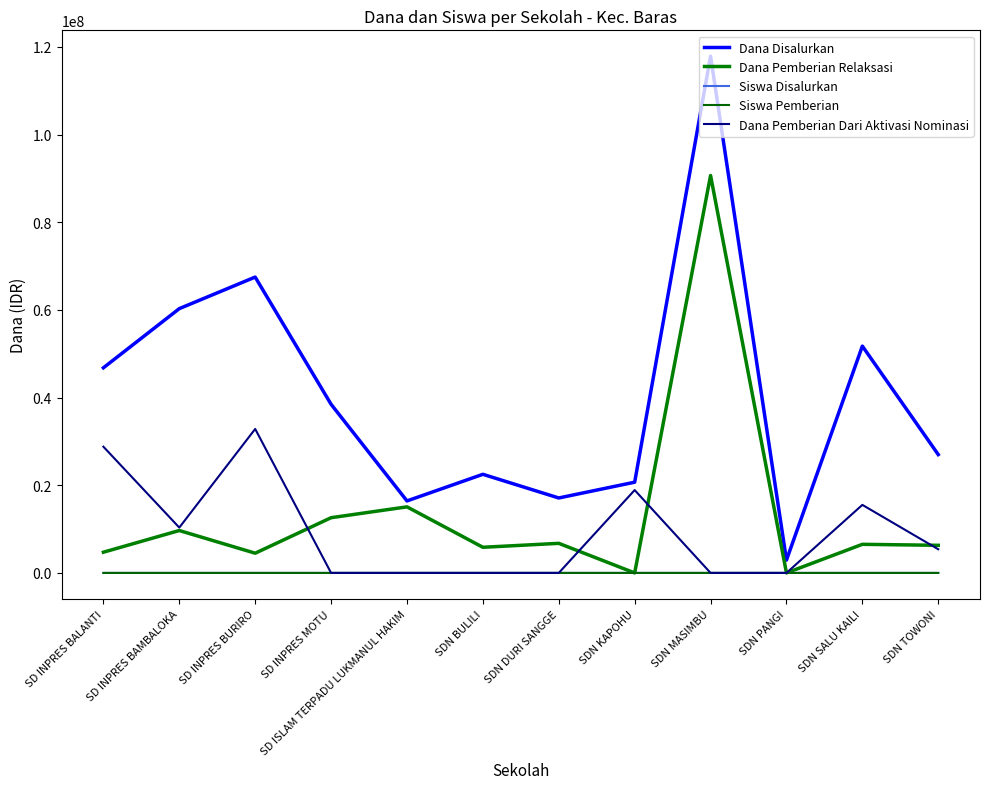

How many categories are shown in the chart?

12